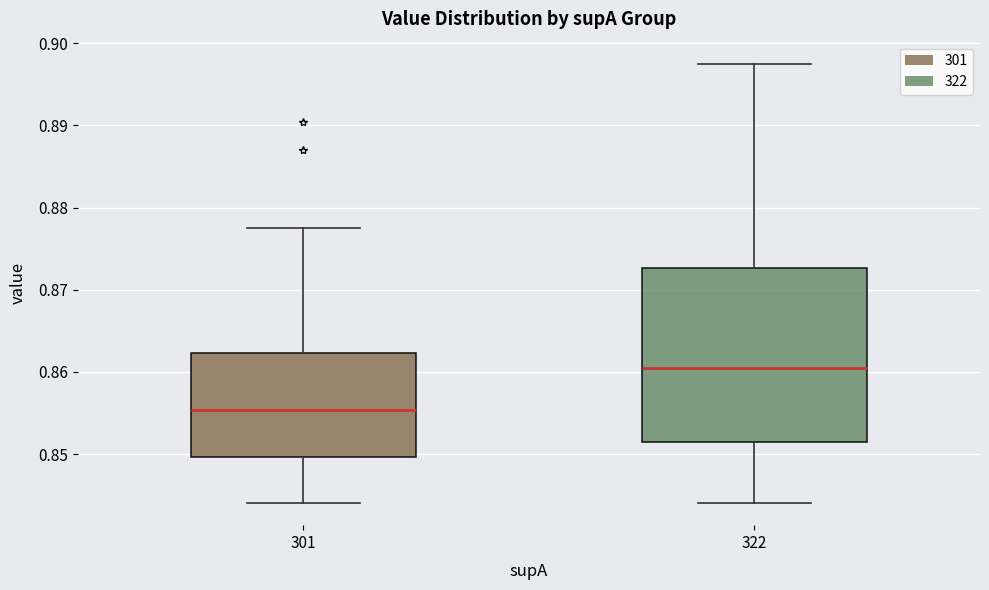

Reading left to right, transcribe this box plot: for each box, give where its median line is, the range the box spans, and where its two whiskers end, as read against the y-axis. The values are not printed on the chart, so give them approximately, as read against the axis.

301: median 0.855, box 0.850 to 0.862, whiskers 0.844 to 0.877
322: median 0.860, box 0.852 to 0.873, whiskers 0.844 to 0.898